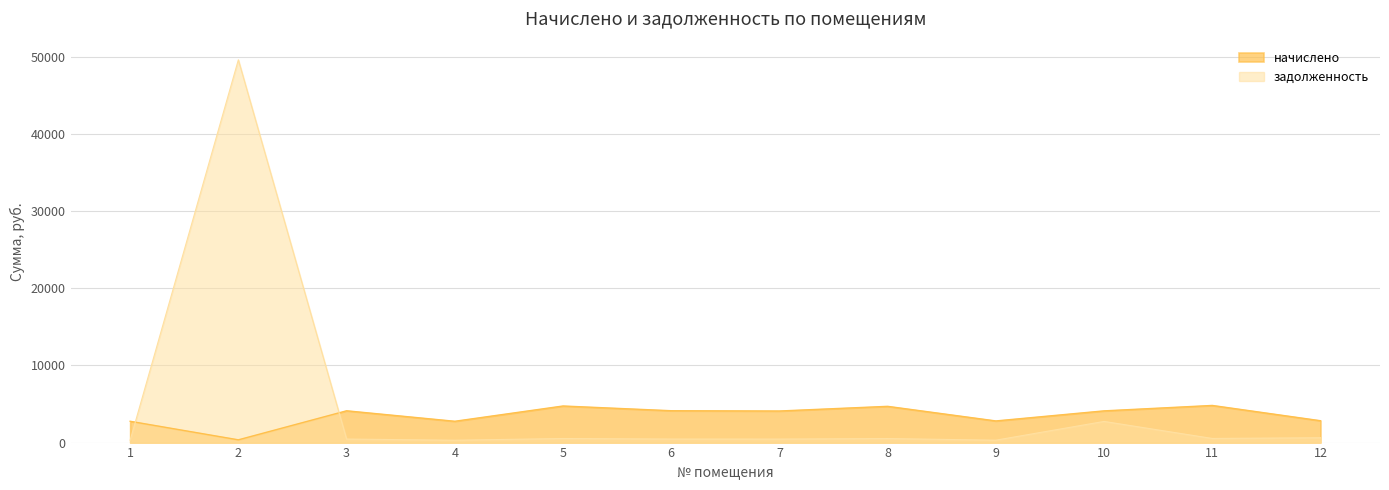

What is the difference between the second highest and second lowest values in the начислено series?

1980.9